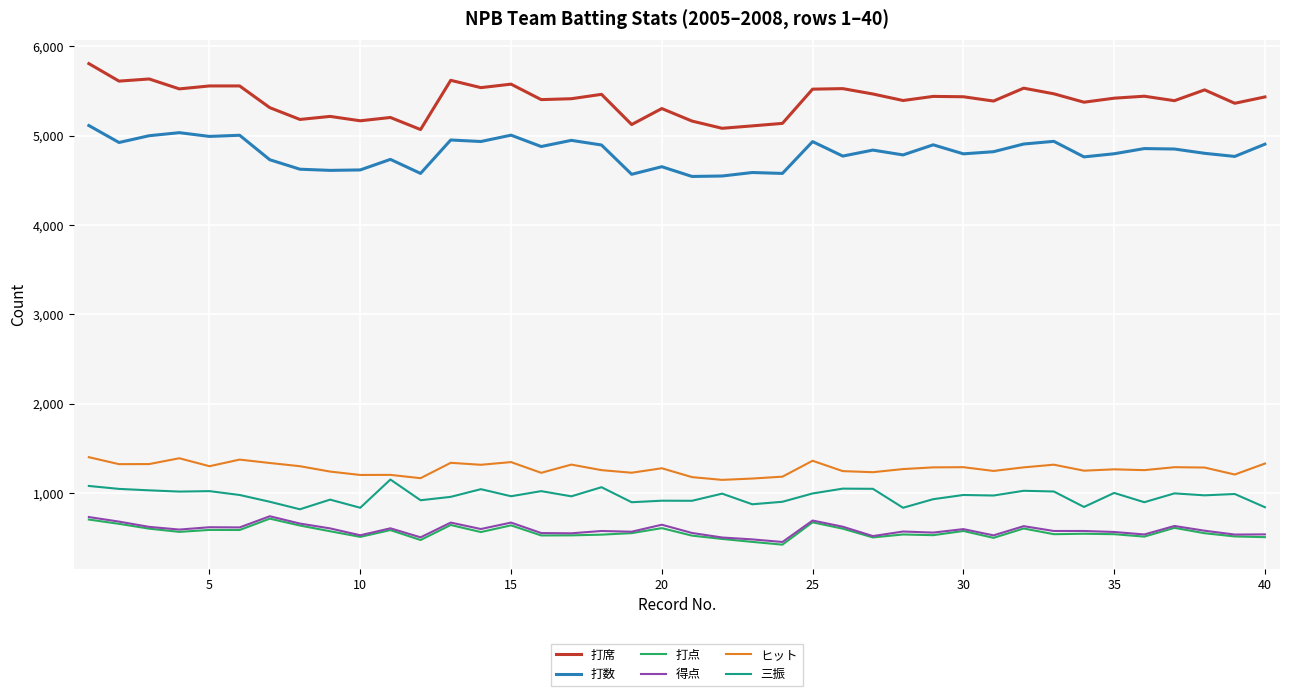

Which series has the largest range (max minus min)?

打席